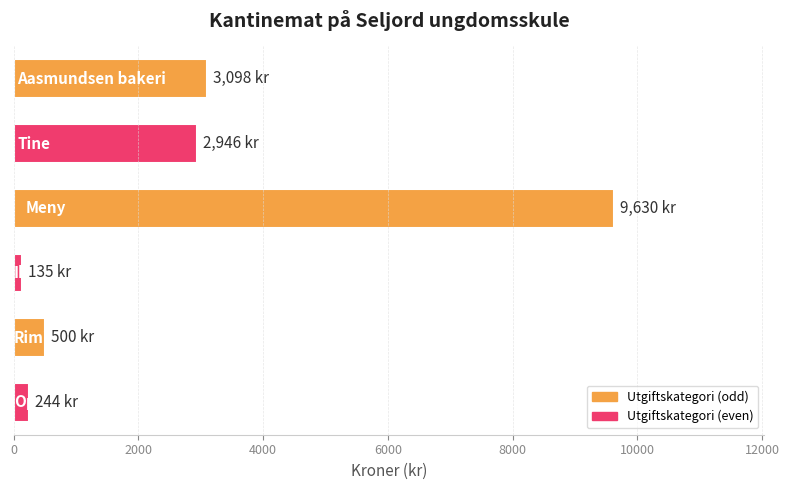

What is the greatest value displayed?

9630